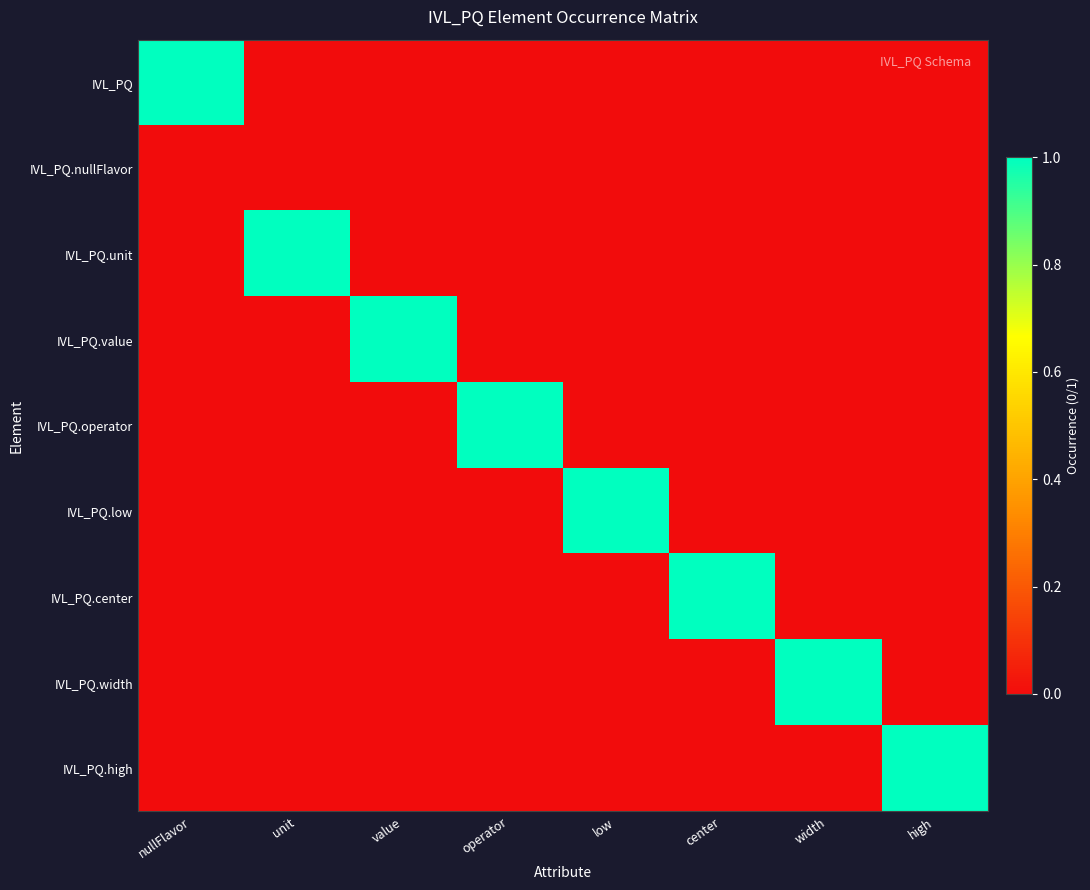

Reading right to left, extract all data points from this chart.

IVL_PQ: high=0	width=0	center=0	low=0	operator=0	value=0	unit=0	nullFlavor=1
IVL_PQ.nullFlavor: high=0	width=0	center=0	low=0	operator=0	value=0	unit=0	nullFlavor=0
IVL_PQ.unit: high=0	width=0	center=0	low=0	operator=0	value=0	unit=1	nullFlavor=0
IVL_PQ.value: high=0	width=0	center=0	low=0	operator=0	value=1	unit=0	nullFlavor=0
IVL_PQ.operator: high=0	width=0	center=0	low=0	operator=1	value=0	unit=0	nullFlavor=0
IVL_PQ.low: high=0	width=0	center=0	low=1	operator=0	value=0	unit=0	nullFlavor=0
IVL_PQ.center: high=0	width=0	center=1	low=0	operator=0	value=0	unit=0	nullFlavor=0
IVL_PQ.width: high=0	width=1	center=0	low=0	operator=0	value=0	unit=0	nullFlavor=0
IVL_PQ.high: high=1	width=0	center=0	low=0	operator=0	value=0	unit=0	nullFlavor=0